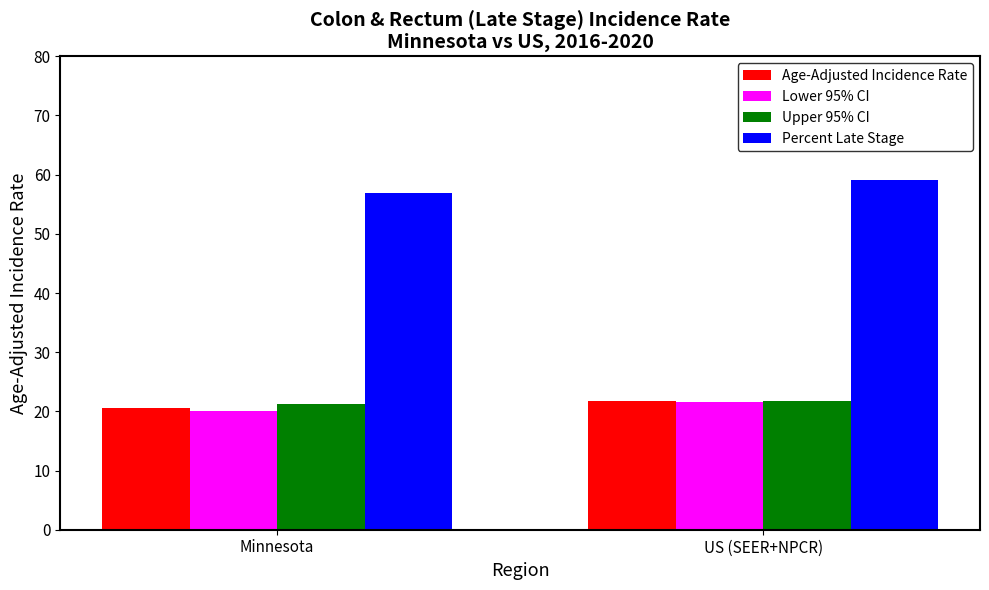

List the labels in order of Lower 95% CI value, largest first.

US (SEER+NPCR), Minnesota